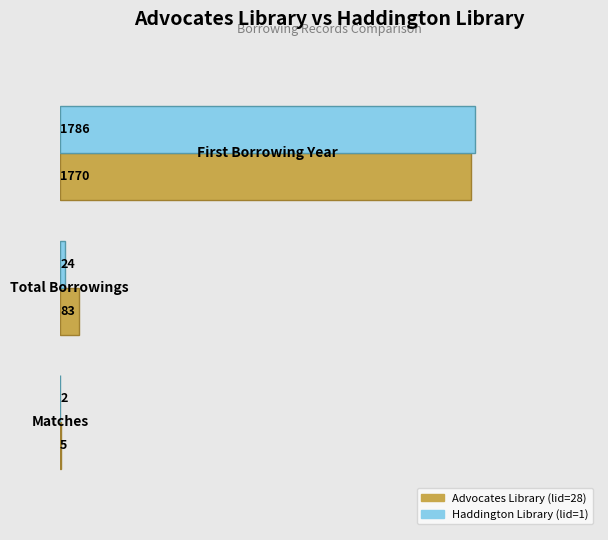

What is the maximum value shown in the chart?

1786